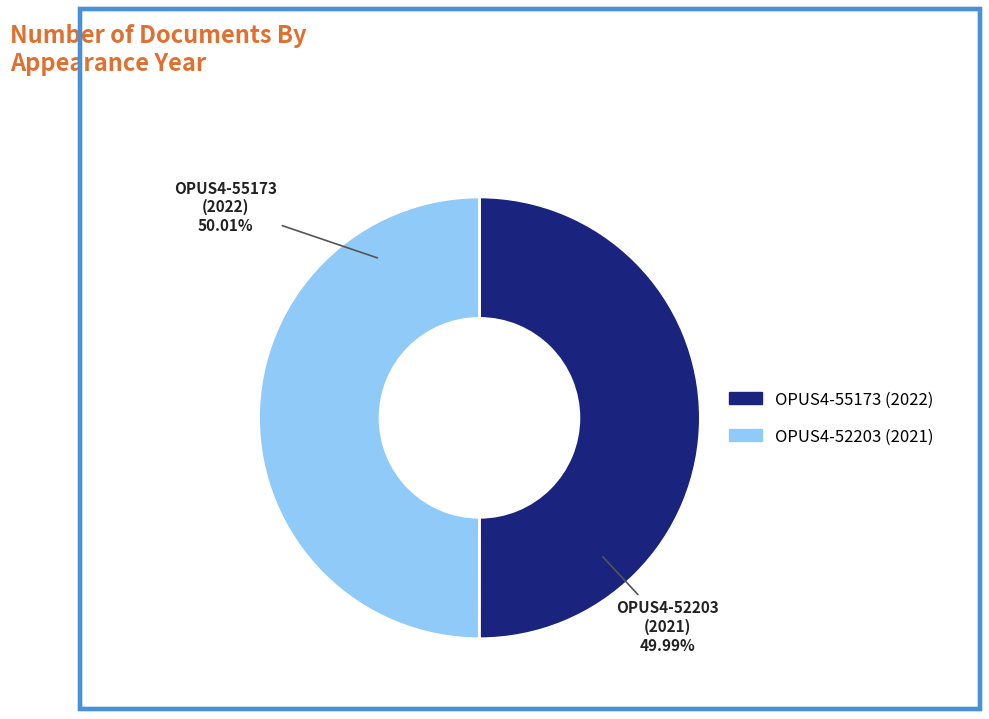

How many slices are in this pie chart?

2